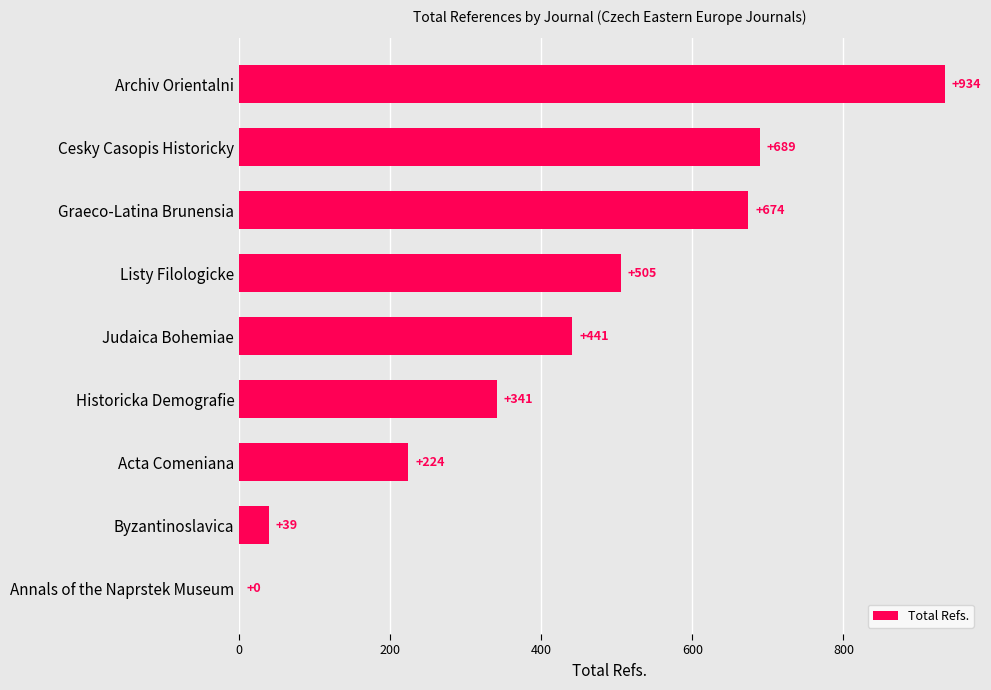

What is the maximum value shown in the chart?

934